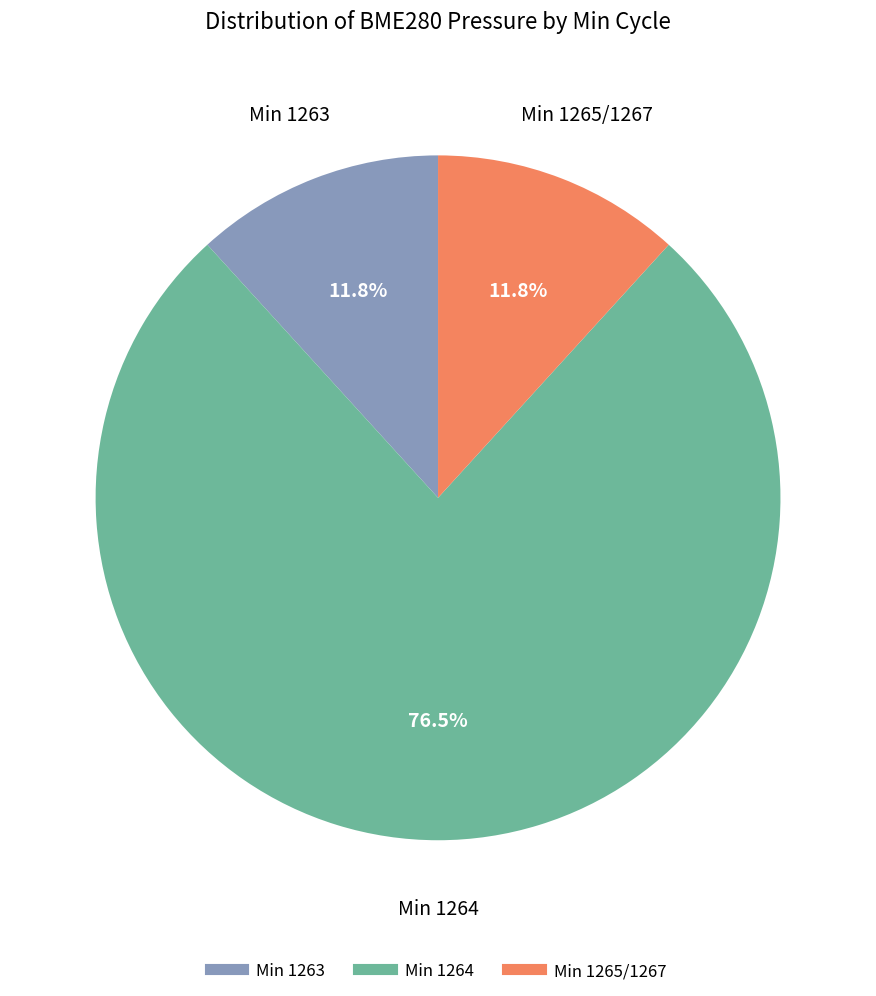

Is there a majority slice in this chart?

Yes